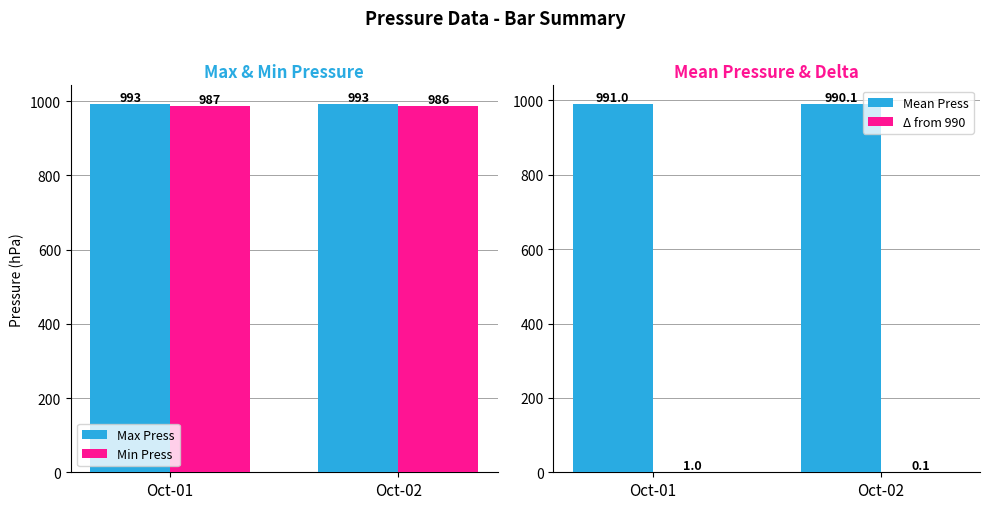

What is the value of the Max Press bar at the 2nd from the left?

993